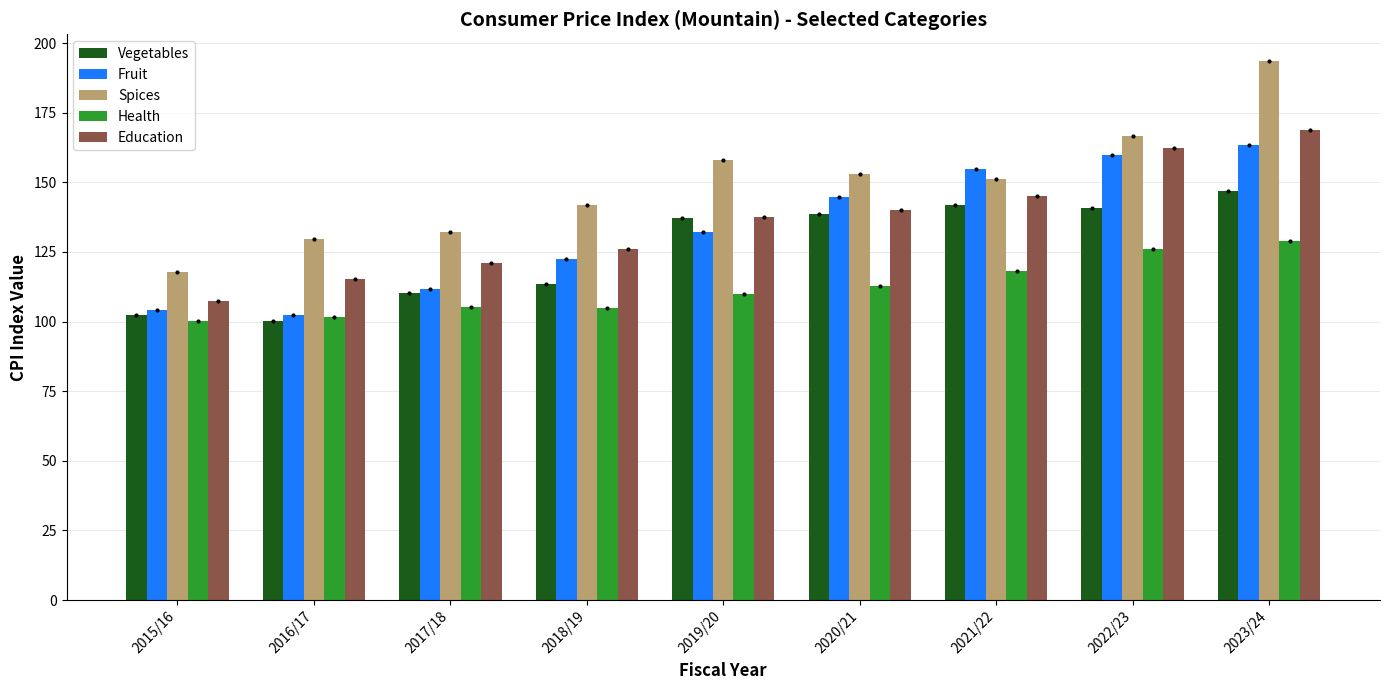

At which label does Health reach its peak?

2023/24